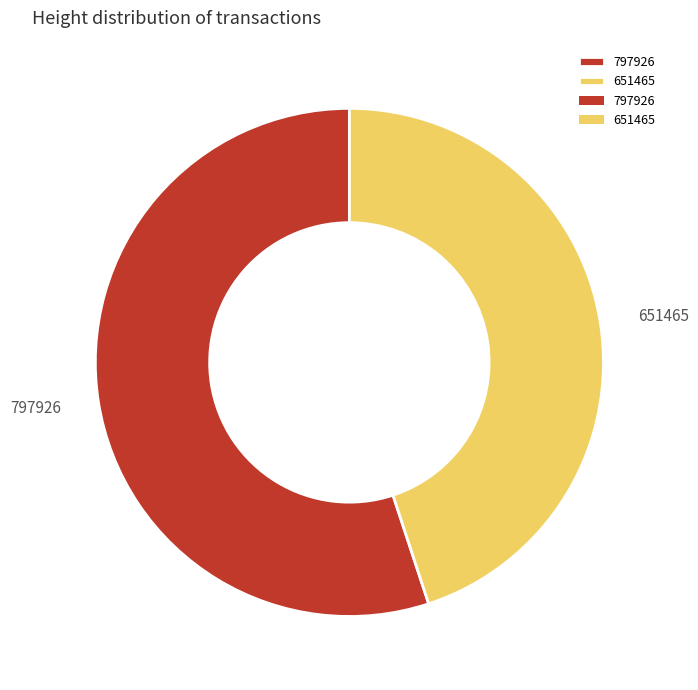

Is the sum of 797926 and 651465 greater than half?

Yes